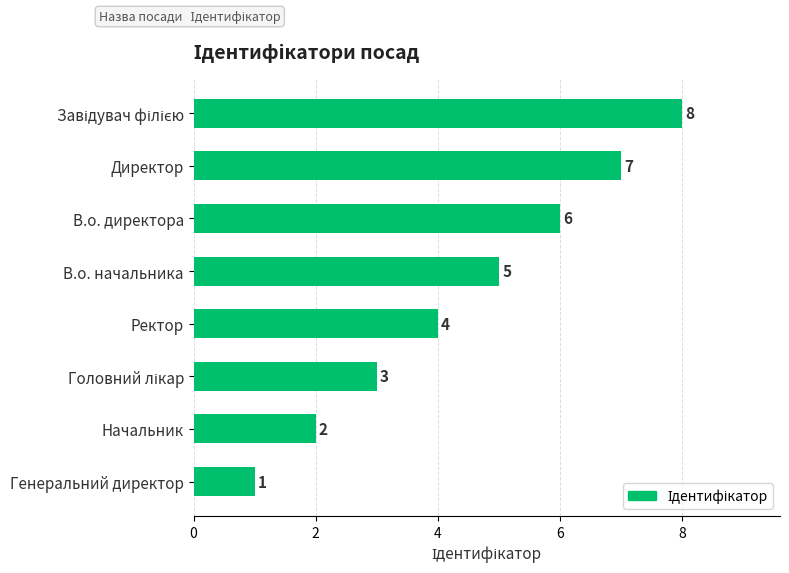

What is the difference between the maximum and minimum values?

7